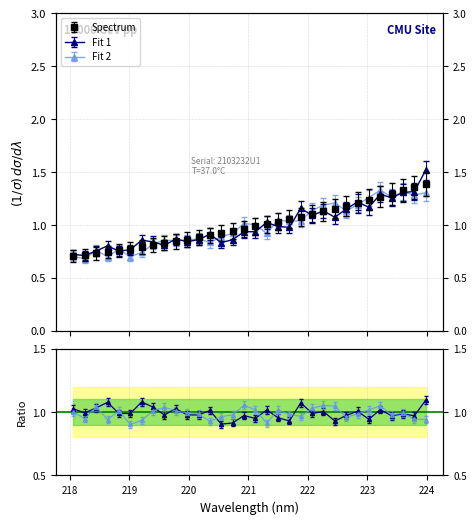

What is the change in value from 222.6447 to 223.0264?

+0.1